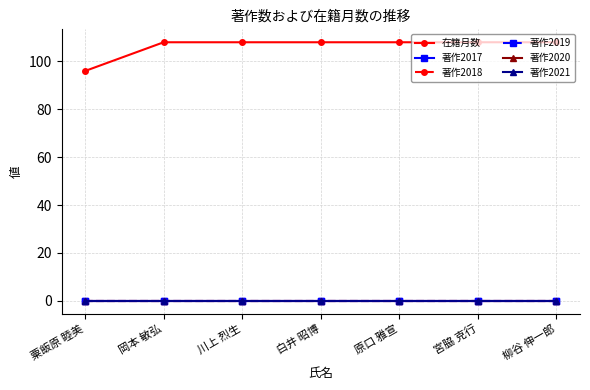

List the series in order of their peak value, lowest first.

著作2017, 著作2018, 著作2019, 著作2020, 著作2021, 在籍月数